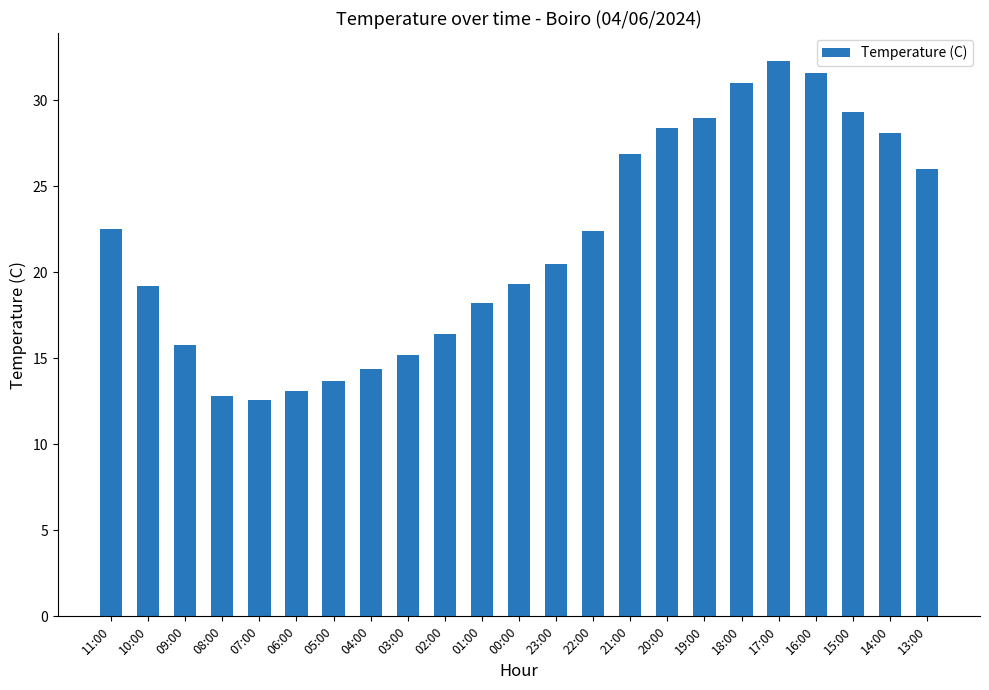

What is the difference between the second highest and second lowest values?

18.8